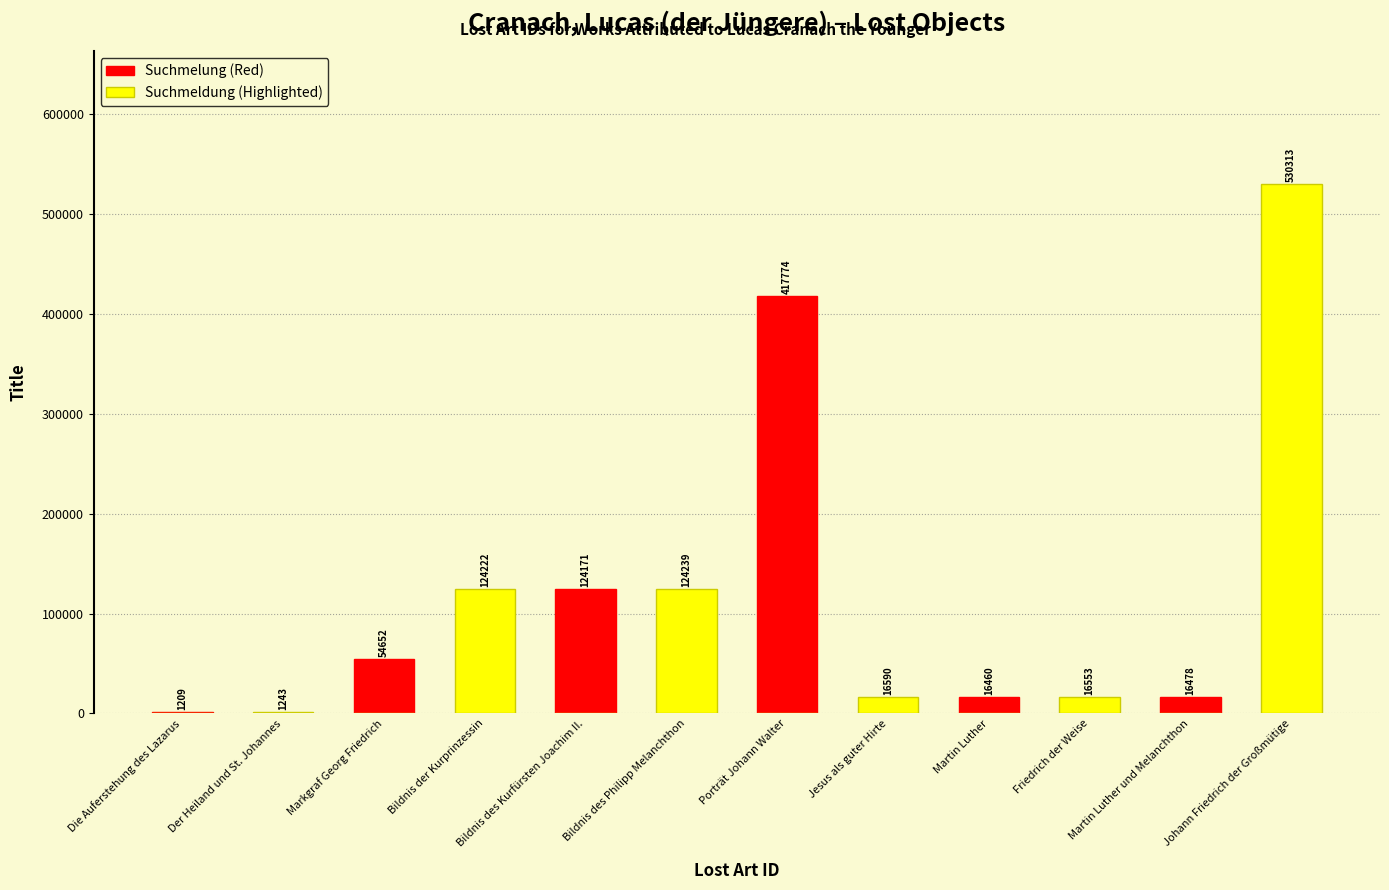

Which label corresponds to the largest value in the chart?

Johann Friedrich der Großmütige